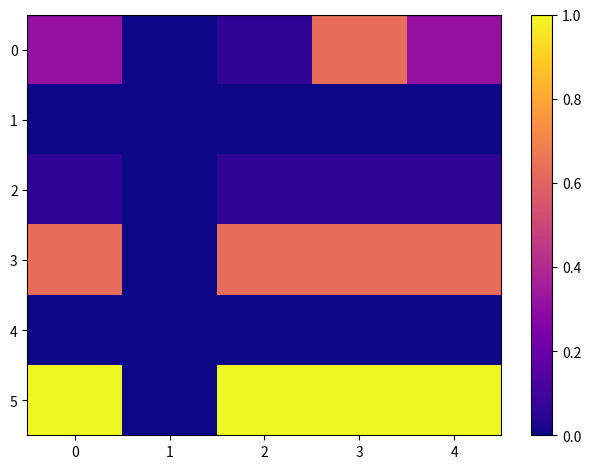

Rank the series at 4 from lowest to highest value.

1, 4, 2, 0, 3, 5